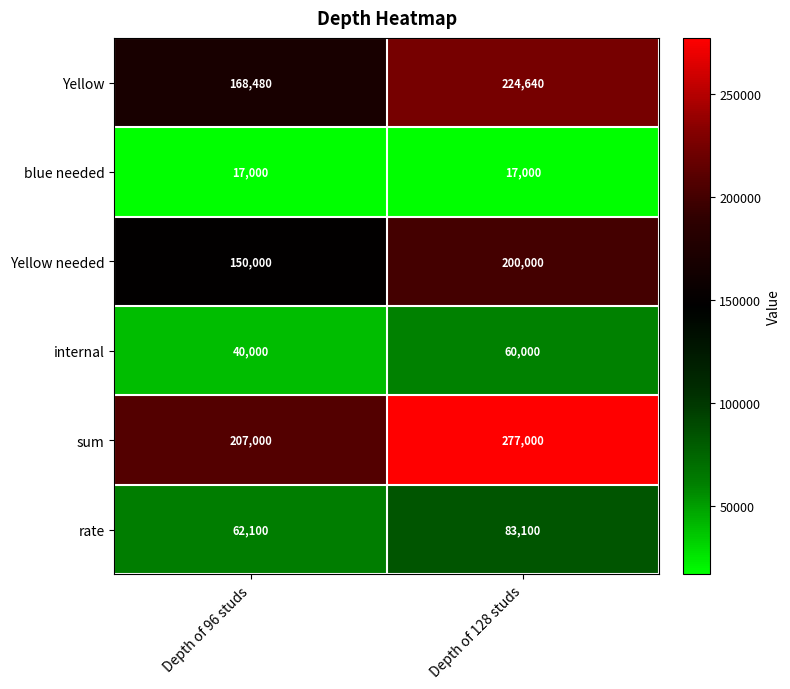

What is the difference between the sum values at Depth of 96 studs and Depth of 128 studs?

70000